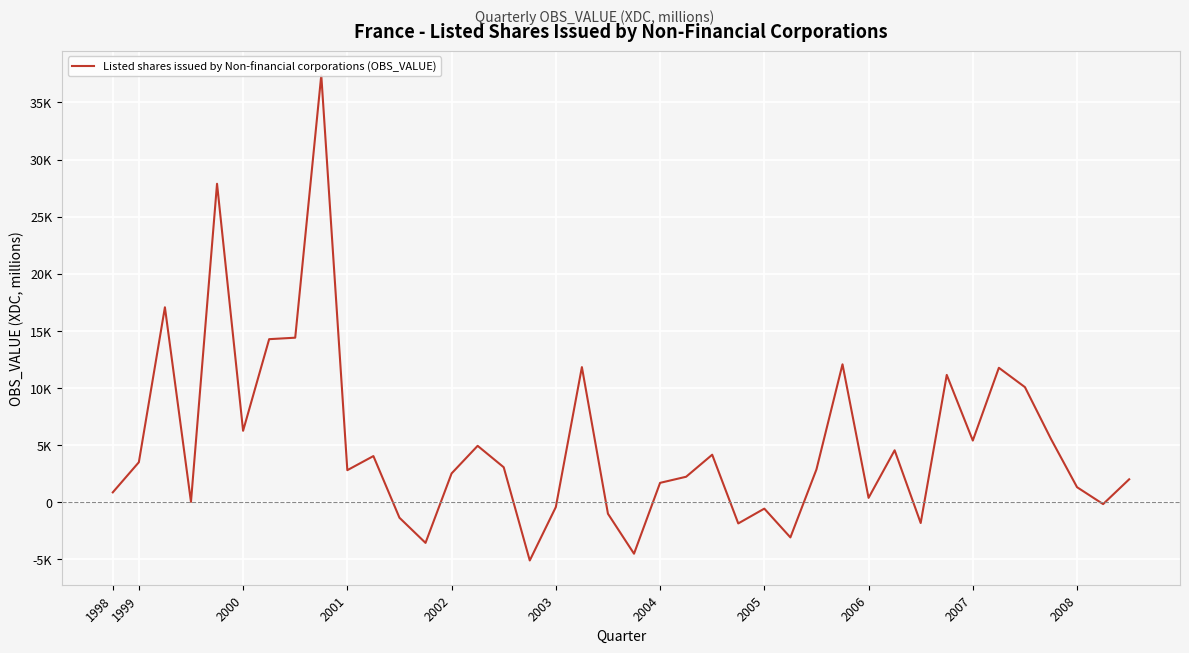

Count the number of values greater than 2851.

19